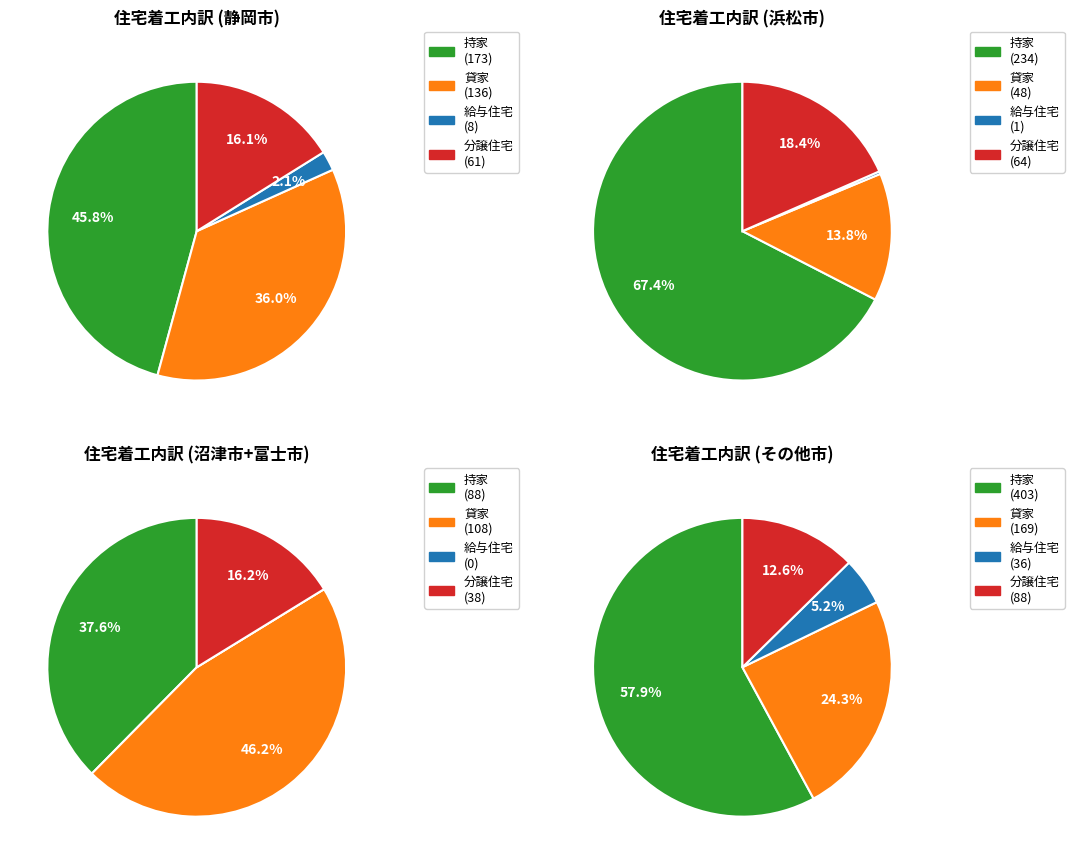

The 沼津市 slice represents 1% of the pie. True or false?

False